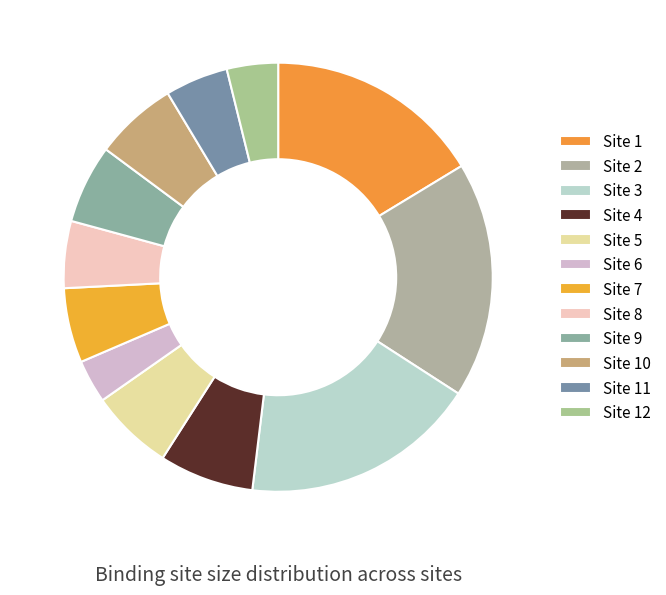

Rank the categories by value from lowest to highest.

Site 6, Site 12, Site 11, Site 8, Site 7, Site 9, Site 5, Site 10, Site 4, Site 1, Site 2, Site 3